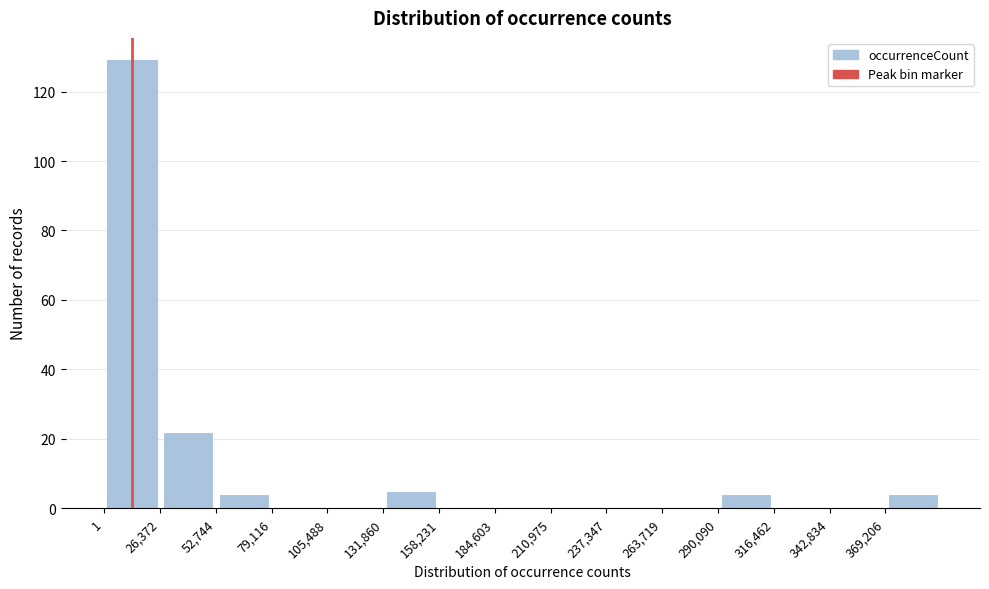

Over which range of the x-axis is the bar tallest?

0 to 25000